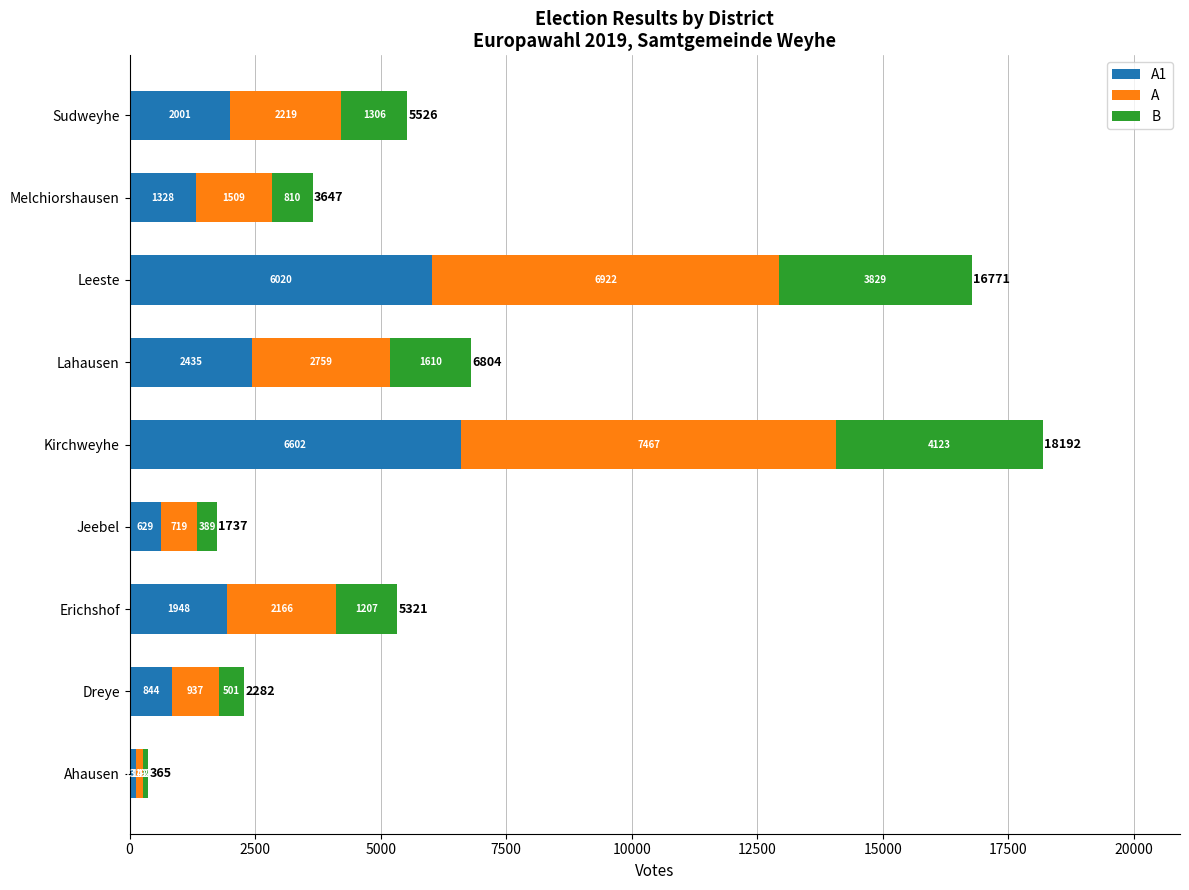

At which category is the sum across all series the highest?

Kirchweyhe